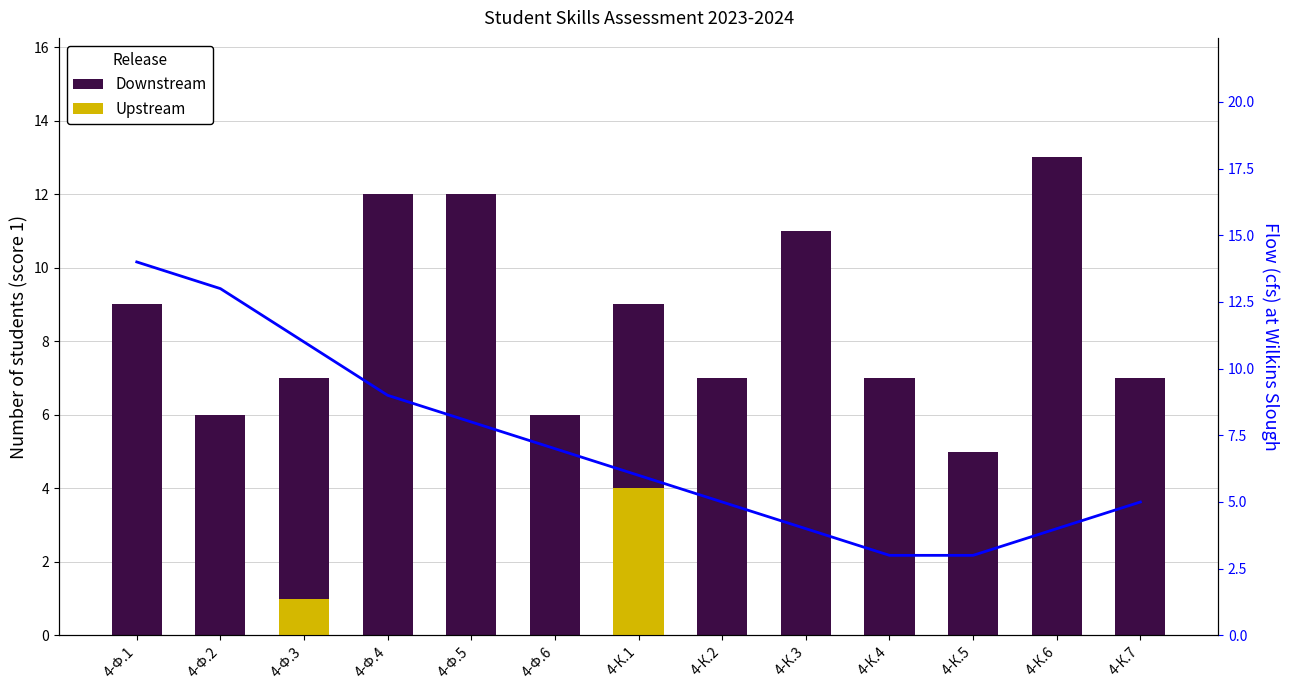

Reading left to right, list all the values displayed in this chart.

Downstream: 9	6	7	12	12	6	9	7	11	7	5	13	7
Upstream: 0	0	1	0	0	0	4	0	0	0	0	0	0
Flow: 14	13	11	9	8	7	6	5	4	3	3	4	5